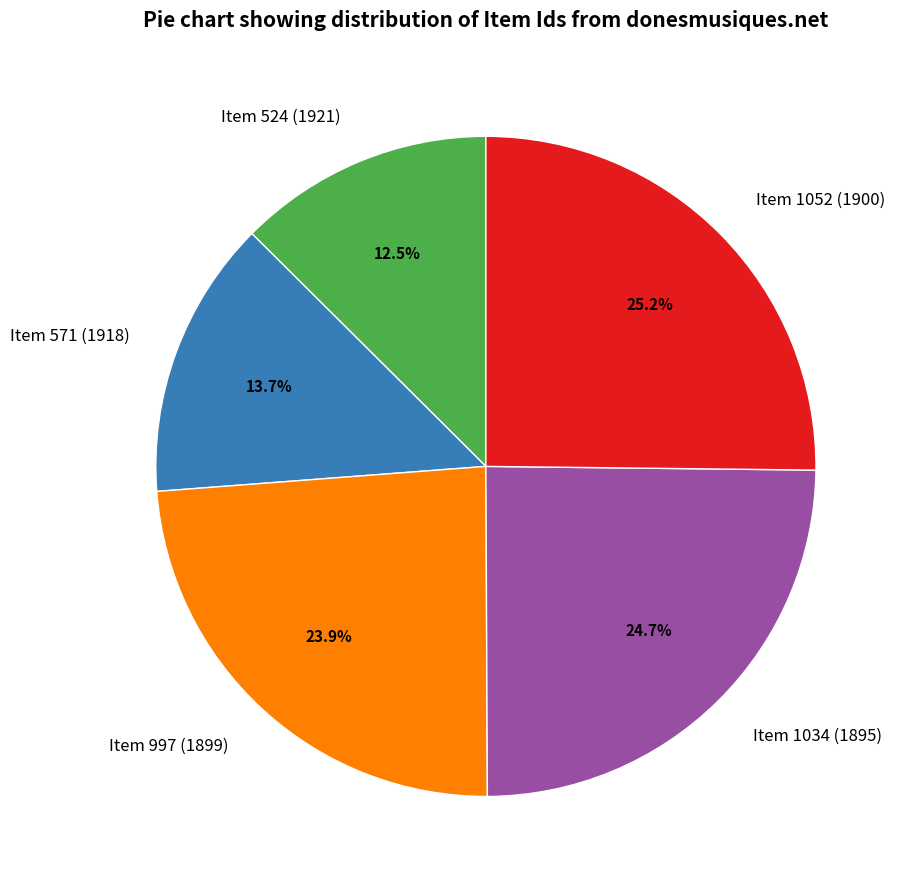

Does Item 524 (1921) represent more than half of the total?

No